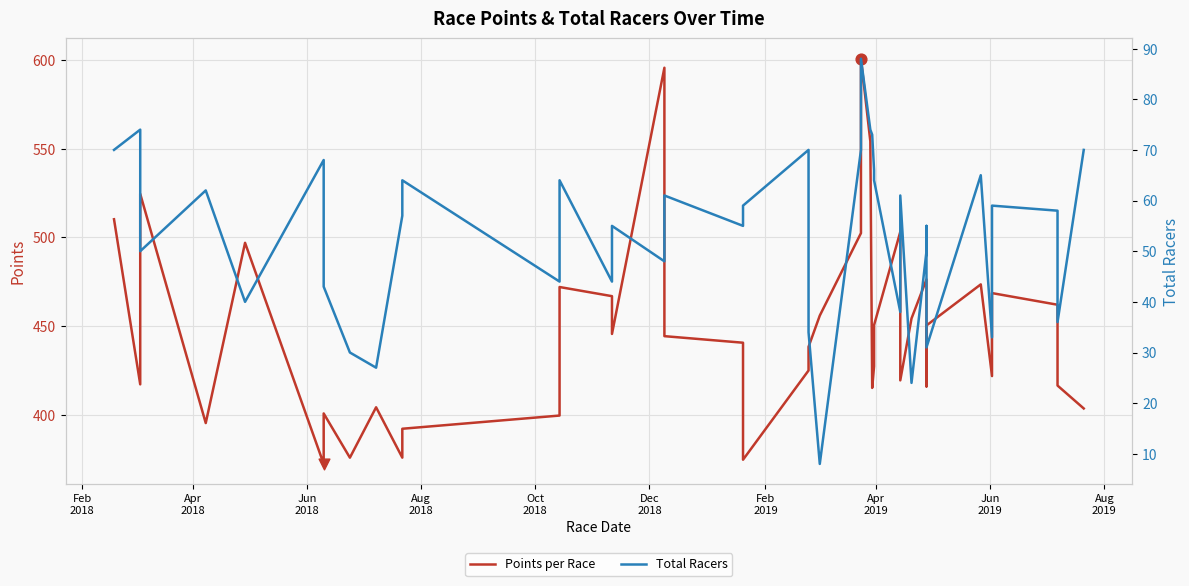

Is the value of Total Racers at 29 greater than the value of Points per Race at Feb
2019?

No